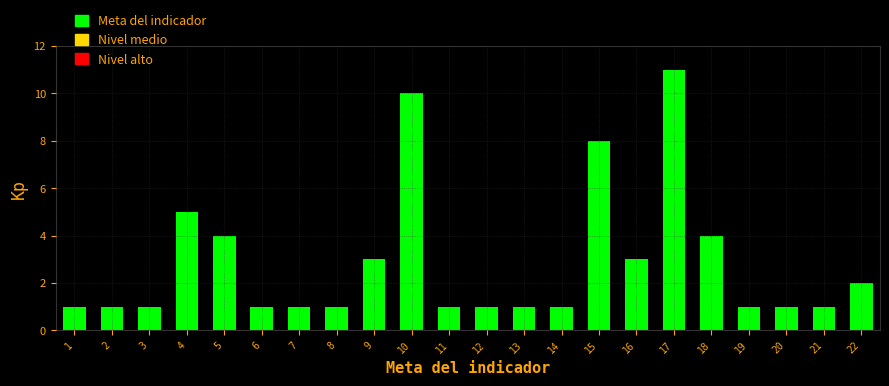

Reading left to right, what are all the values shown in this chart?

1=1	2=1	3=1	4=5	5=4	6=1	7=1	8=1	9=3	10=10	11=1	12=1	13=1	14=1	15=8	16=3	17=11	18=4	19=1	20=1	21=1	22=2